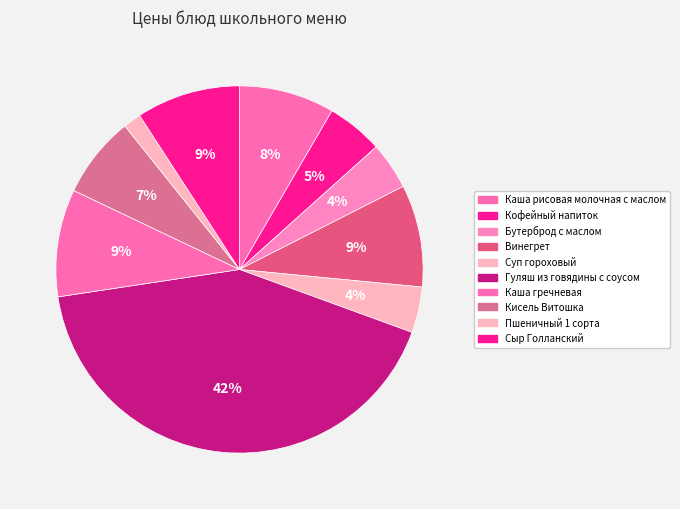

Is there any slice that represents more than half of the pie?

No